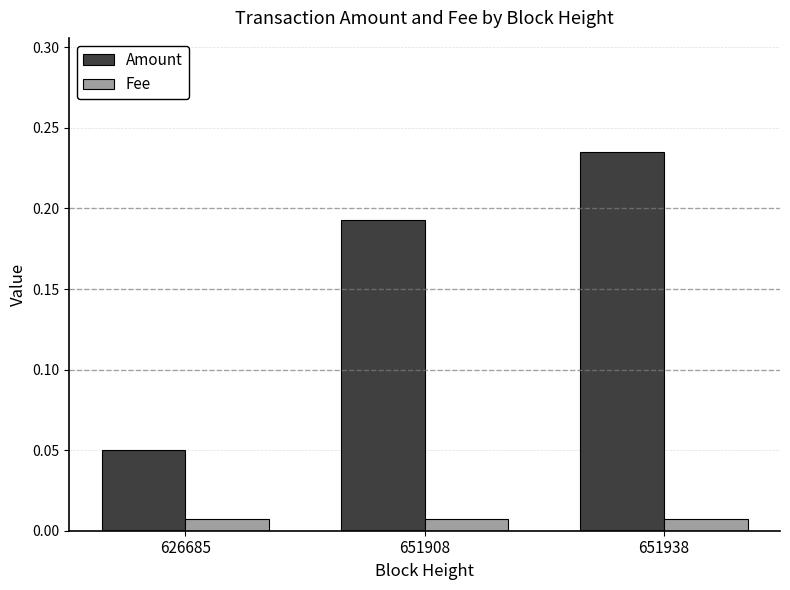

True or false: Amount has a value of 0.4 at 651938.

False